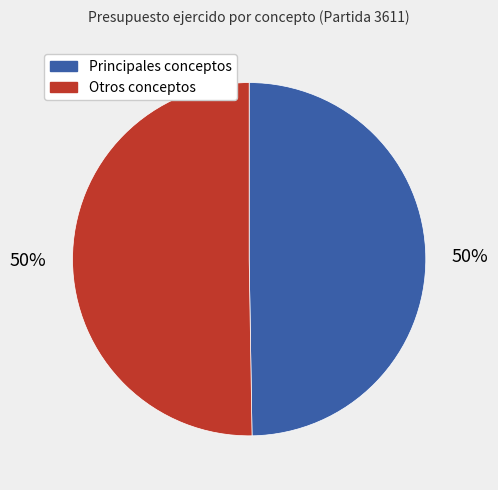

Approximately how many times larger is the value at Otros conceptos compared to Principales conceptos?

1.0